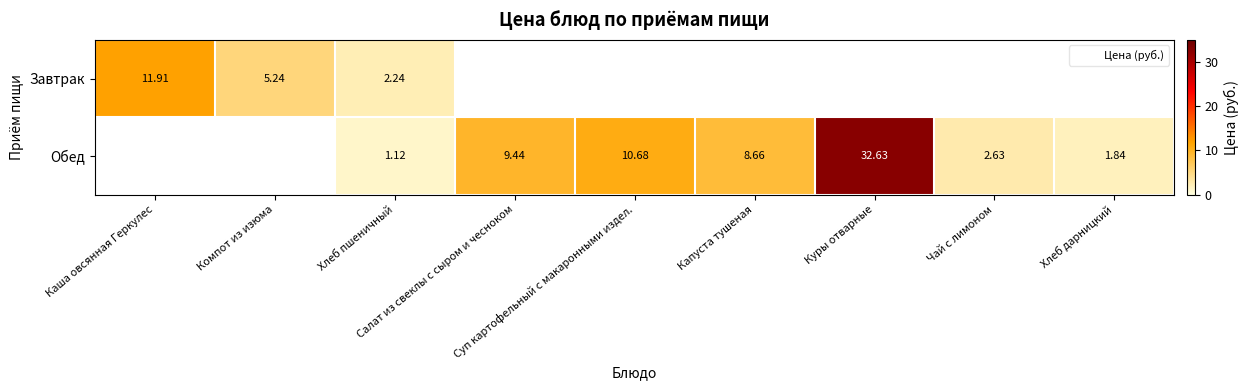

What is the minimum value shown in the chart?

1.1